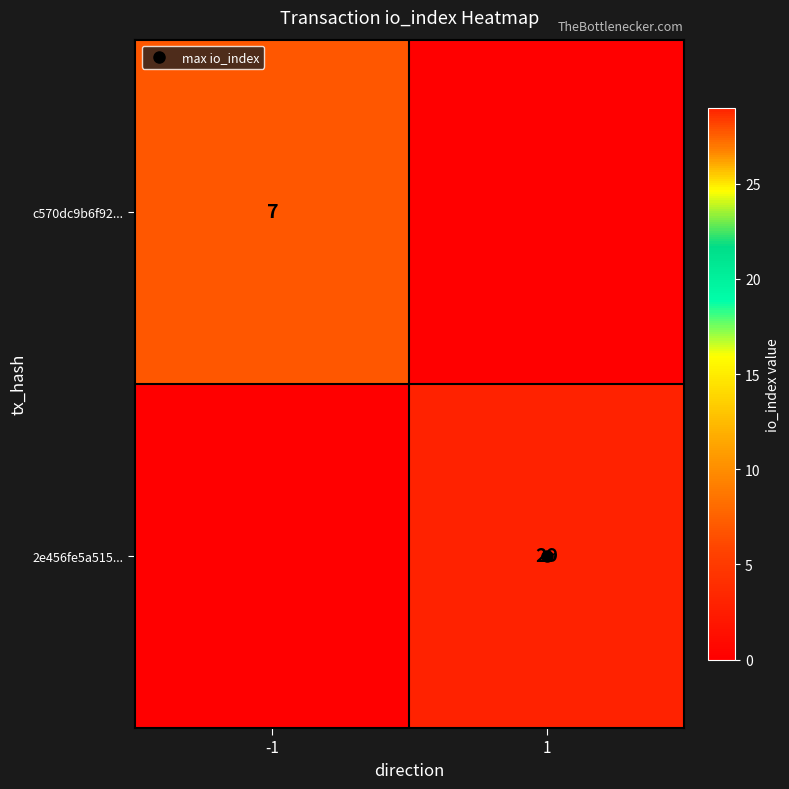

What is the difference between the 2e456fe5a515... values at 1 and -1?

29